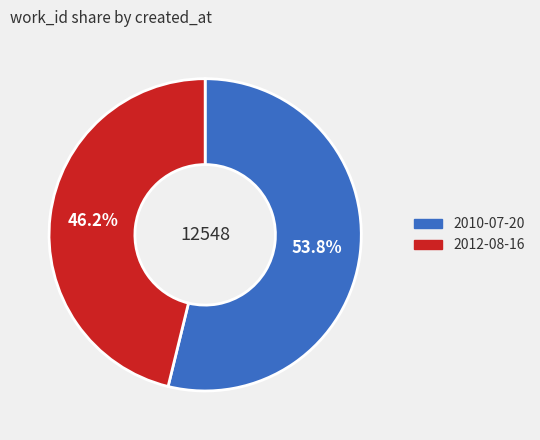

Count the number of slices in the pie.

2